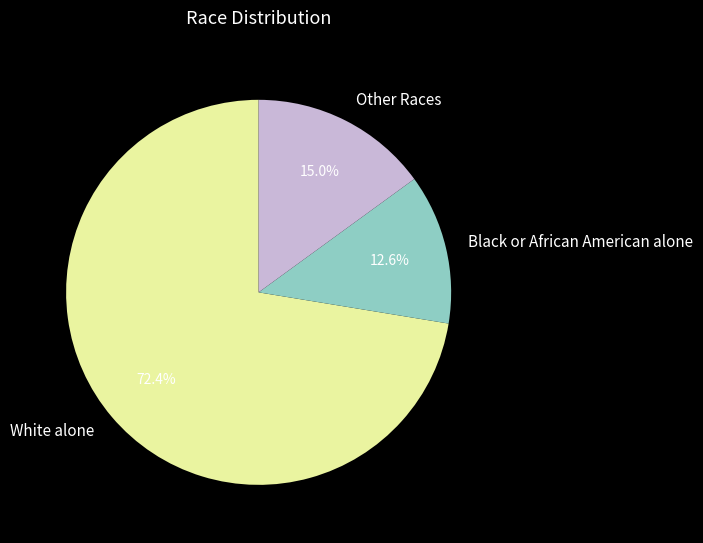

To the nearest percent, what percentage of the pie is Black or African American alone?

13%